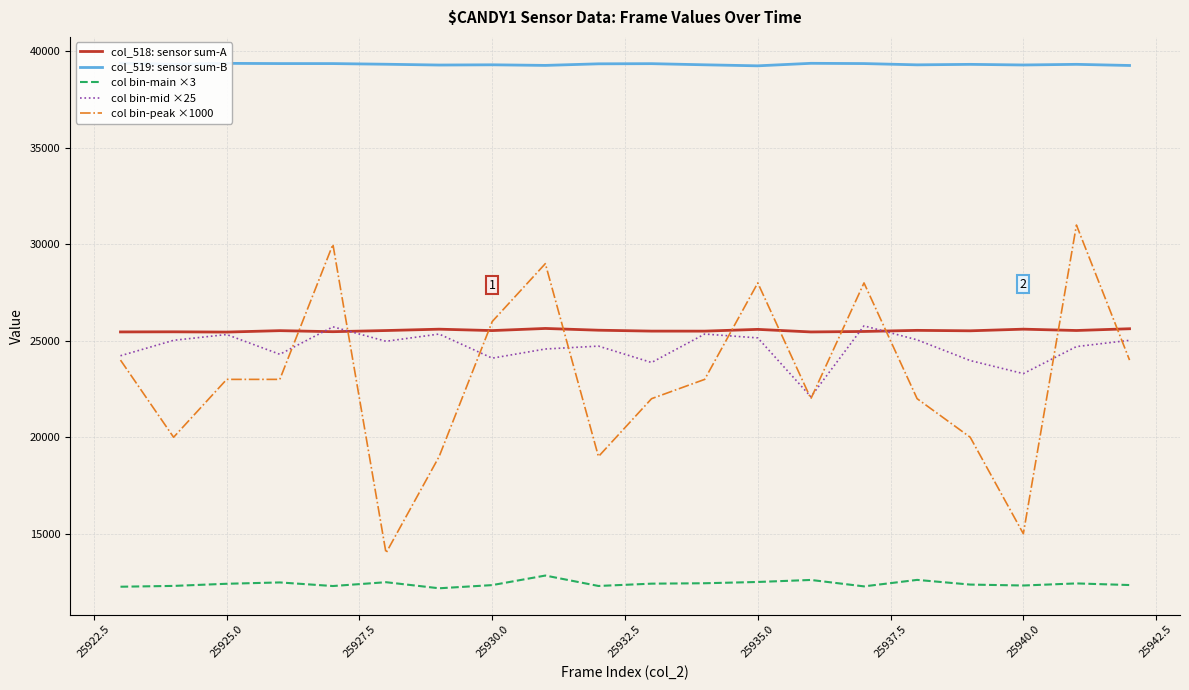

Reading right to left, transcribe all the data shown in this chart.

col_518: sensor sum-A: 25625	25534	25603	25518	25541	25484	25459	25592	25501	25502	25549	25640	25530	25602	25532	25472	25526	25452	25466	25460
col_519: sensor sum-B: 39272	39331	39298	39330	39305	39371	39384	39254	39307	39366	39358	39276	39307	39295	39336	39370	39371	39382	39336	39393
col bin-main ×3: 12339	12423	12315	12363	12606	12270	12603	12498	12432	12411	12291	12831	12336	12171	12486	12288	12474	12405	12294	12252
col bin-mid ×25: 25025	24700	23300	23975	25050	25775	22100	25150	25350	23875	24725	24575	24100	25350	24975	25725	24300	25325	25025	24225
col bin-peak ×1000: 24000	31000	15000	20000	22000	28000	22000	28000	23000	22000	19000	29000	26000	19000	14000	30000	23000	23000	20000	24000